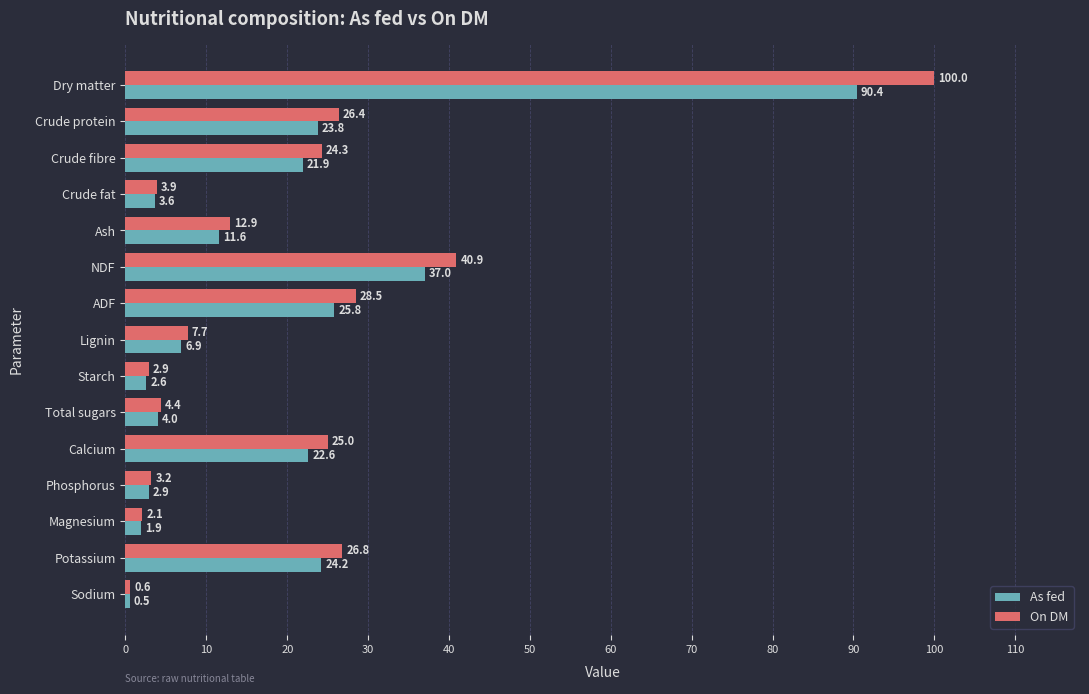

What are all the series names shown in the legend?

As fed, On DM